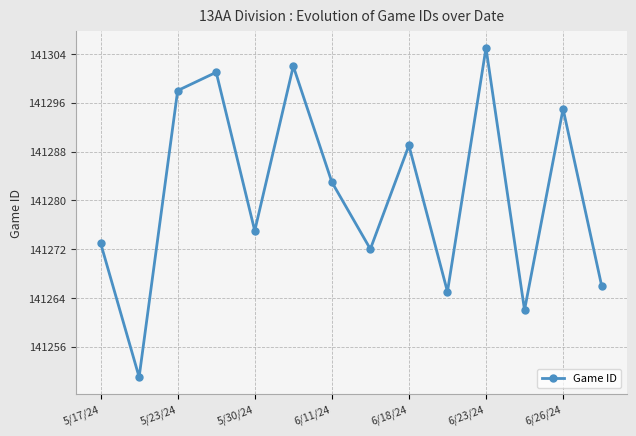

What is the value of the 5th point from the left?

141275